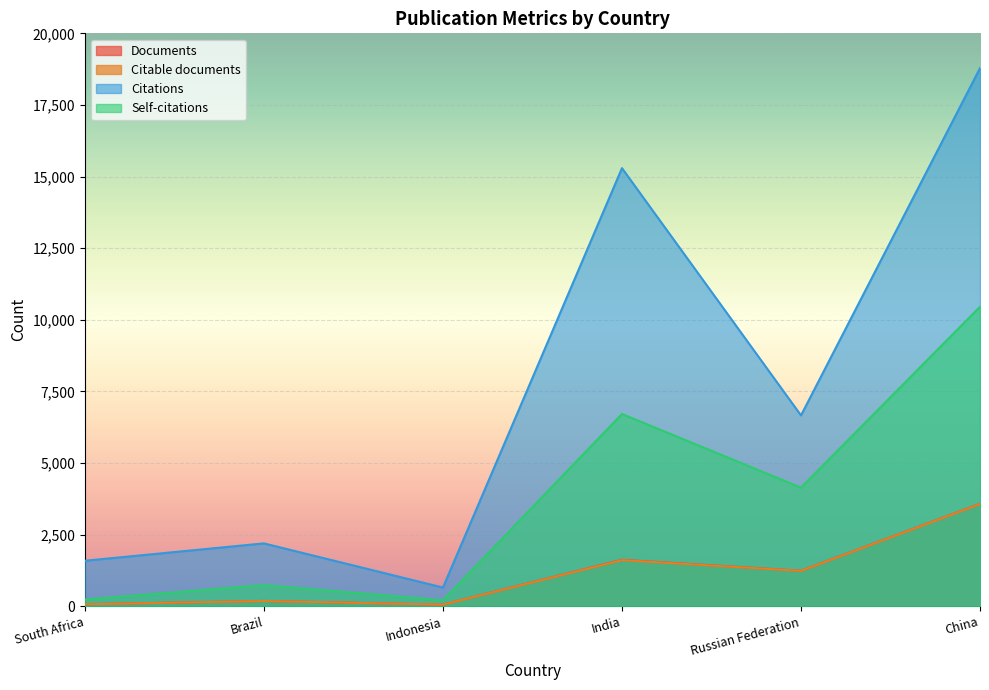

What are all the series names shown in the legend?

Documents, Citable documents, Citations, Self-citations